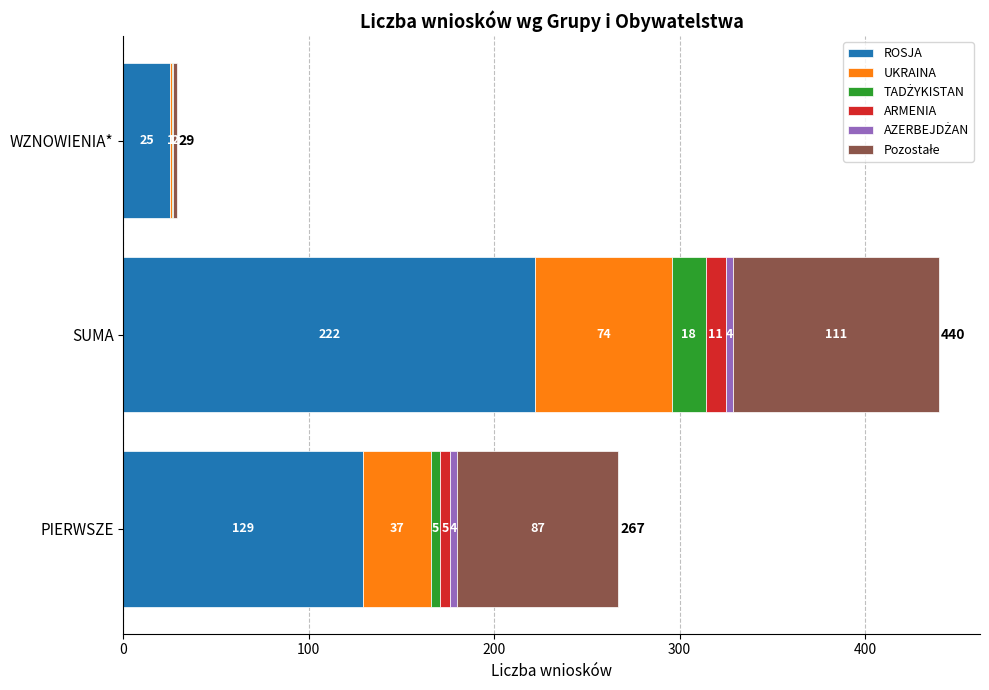

At which category is the sum across all series the highest?

SUMA